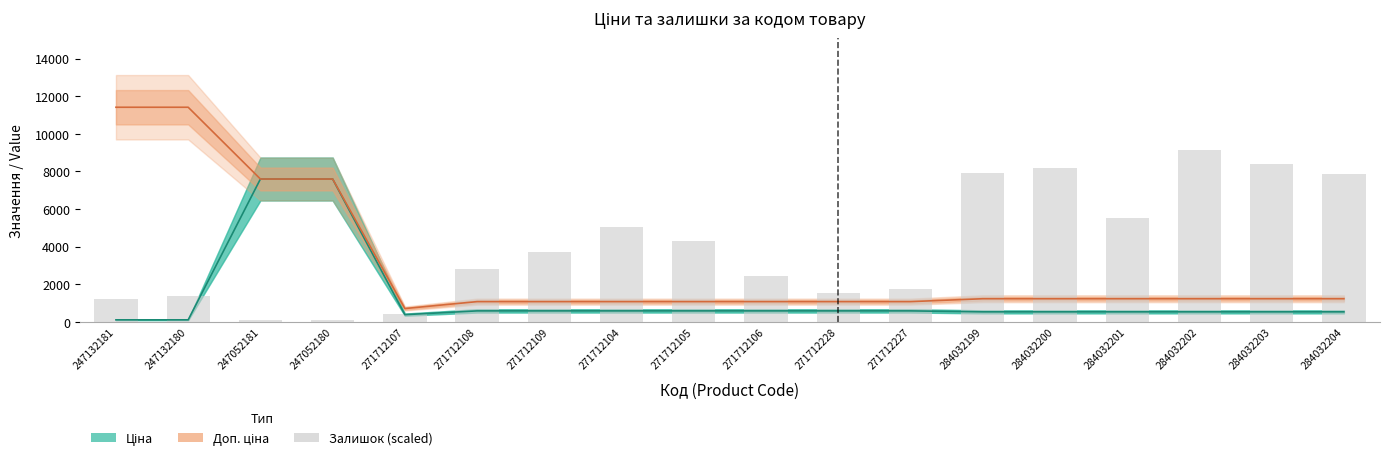

Are the bars grouped side by side (vs. stacked)?

No